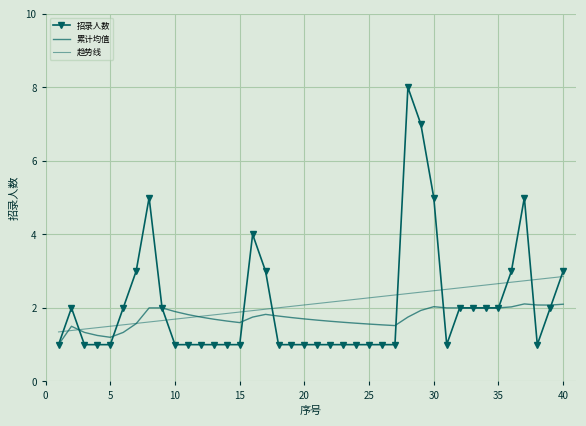

What is the average value of the 累计均值 series?

1.7